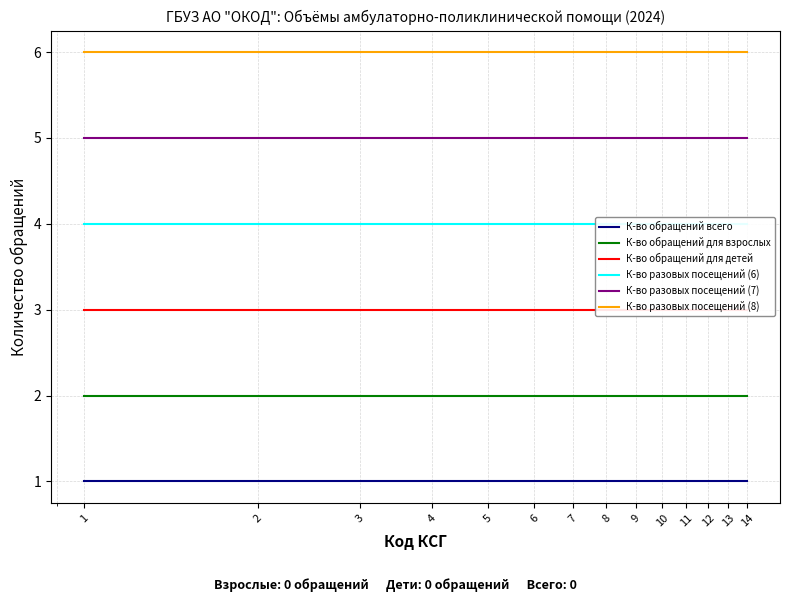

At how many categories does at least one series exceed 3?

14